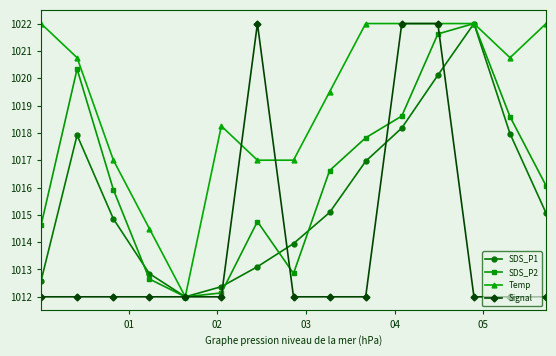

Which series has the largest total across all categories?

Temp